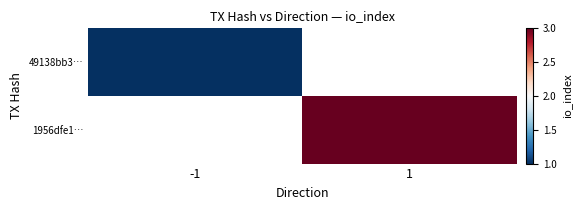

Rank the series at 1 from lowest to highest value.

49138bb3…, 1956dfe1…